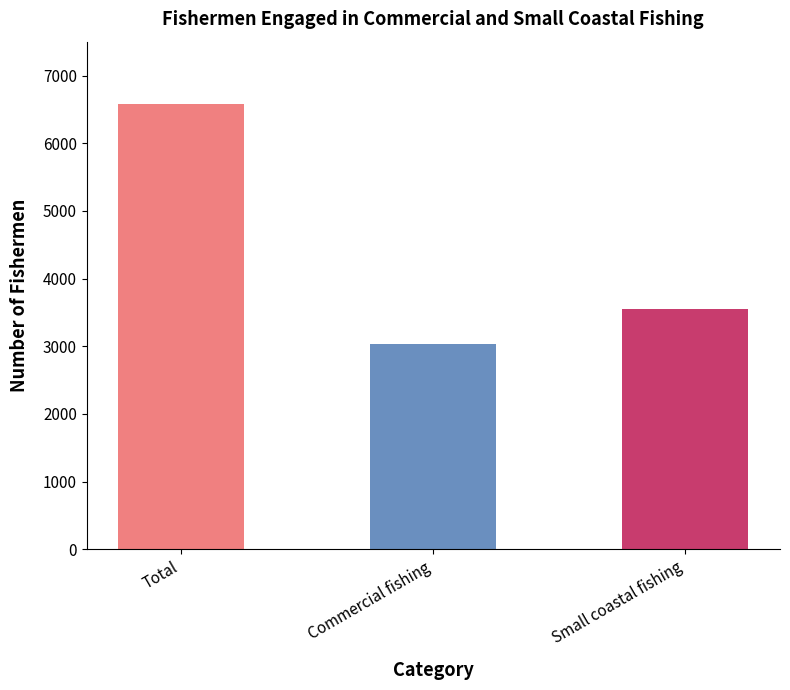

List the labels in order of value, smallest first.

Commercial fishing, Small coastal fishing, Total